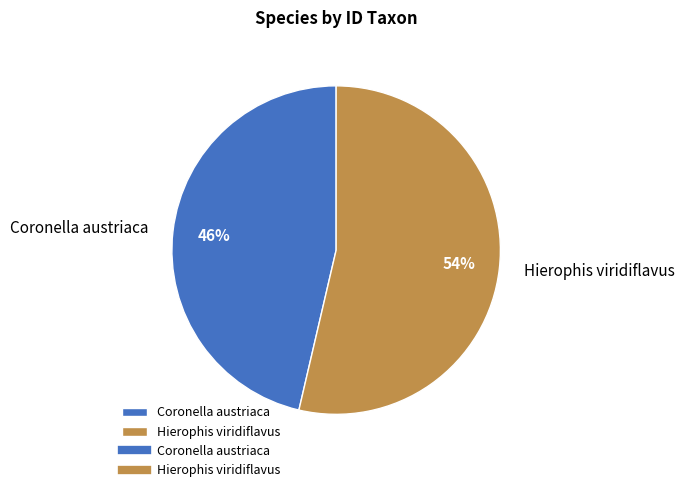

How many segments does this pie chart have?

2